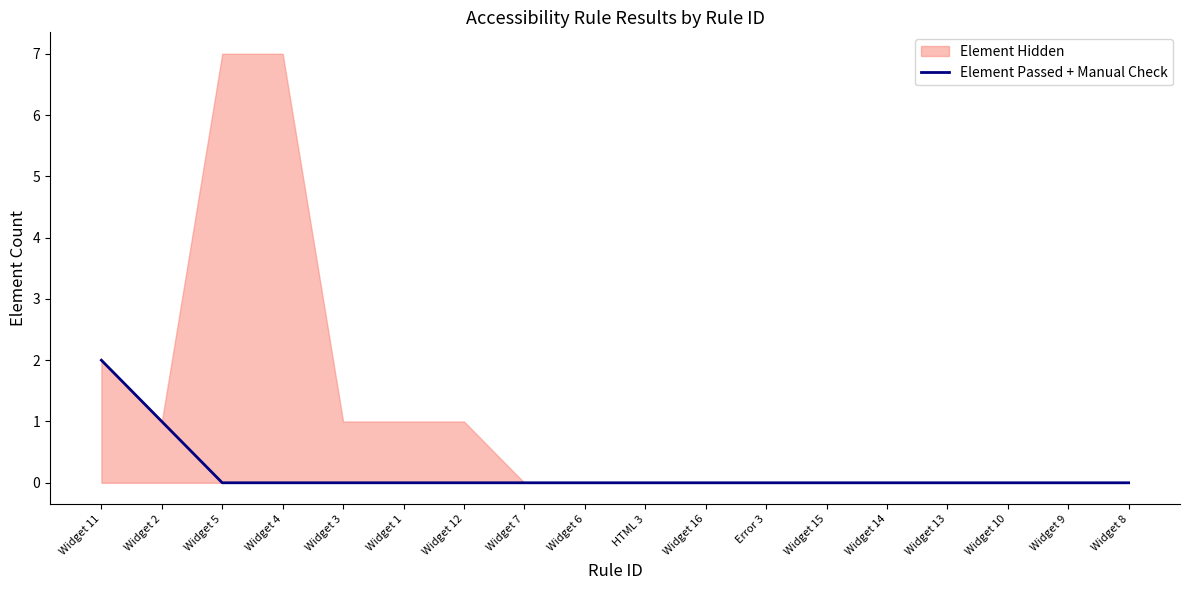

How many categories are shown in the chart?

18